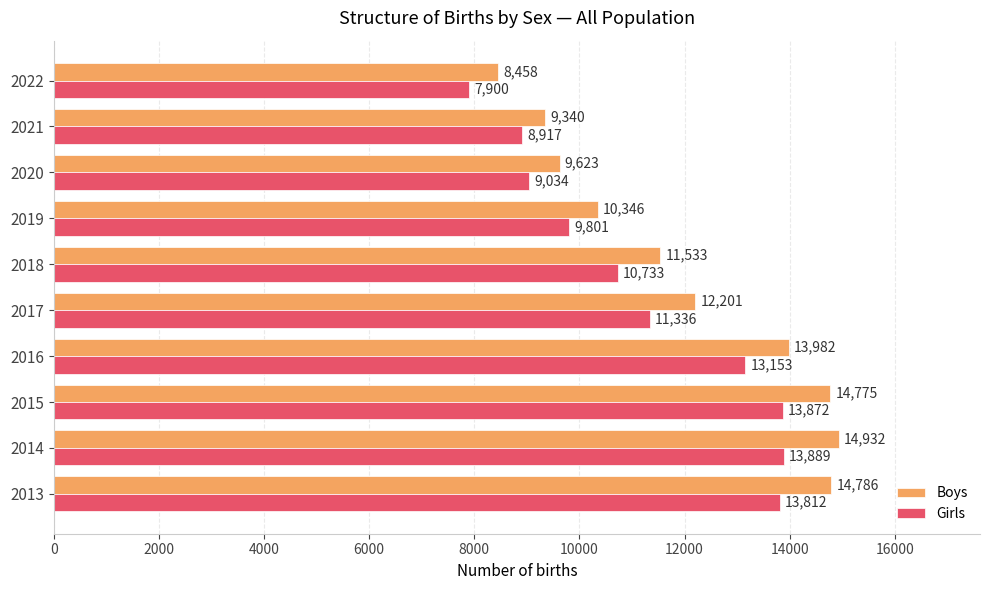

What is the difference between the Boys values at 2014 and 2018?

3399